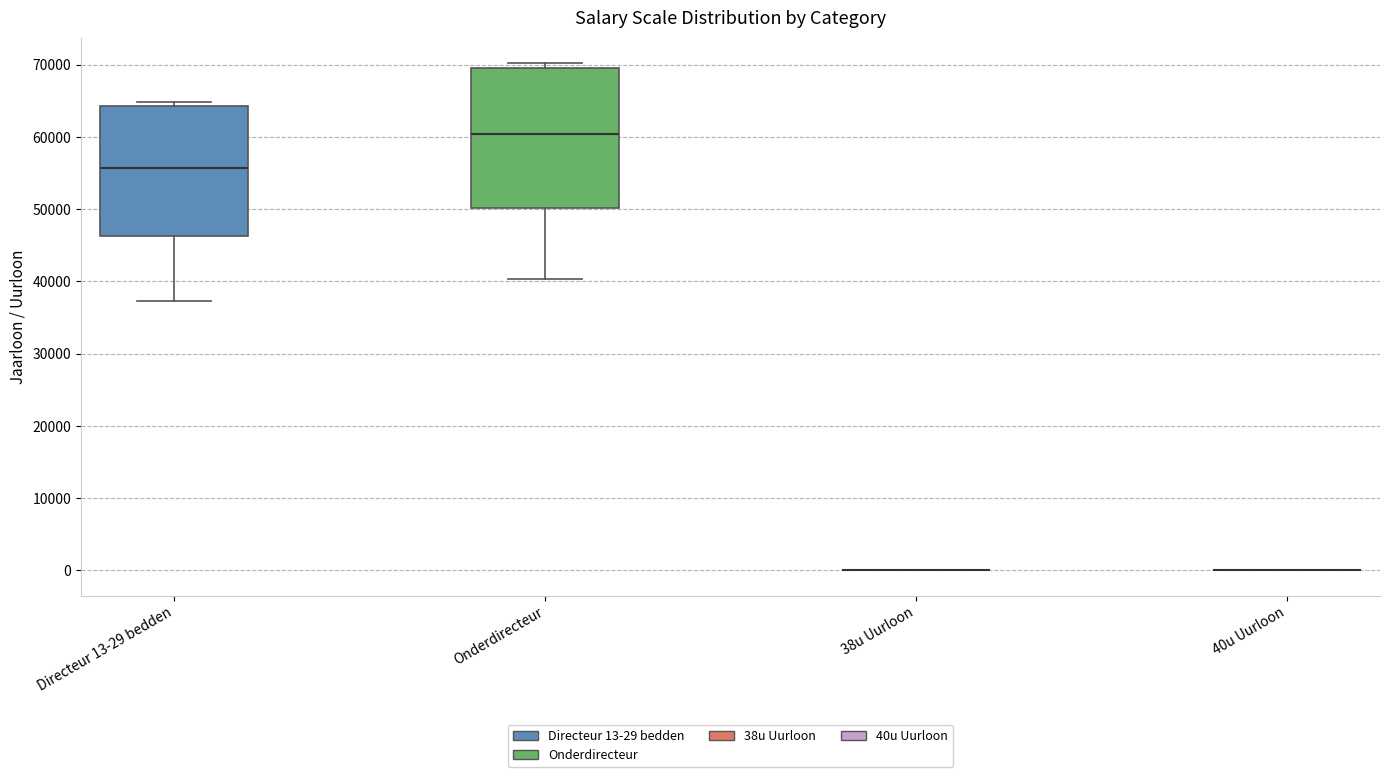

Comparing the boxes themselves (not the whiskers), which one is the tallest?

Onderdirecteur